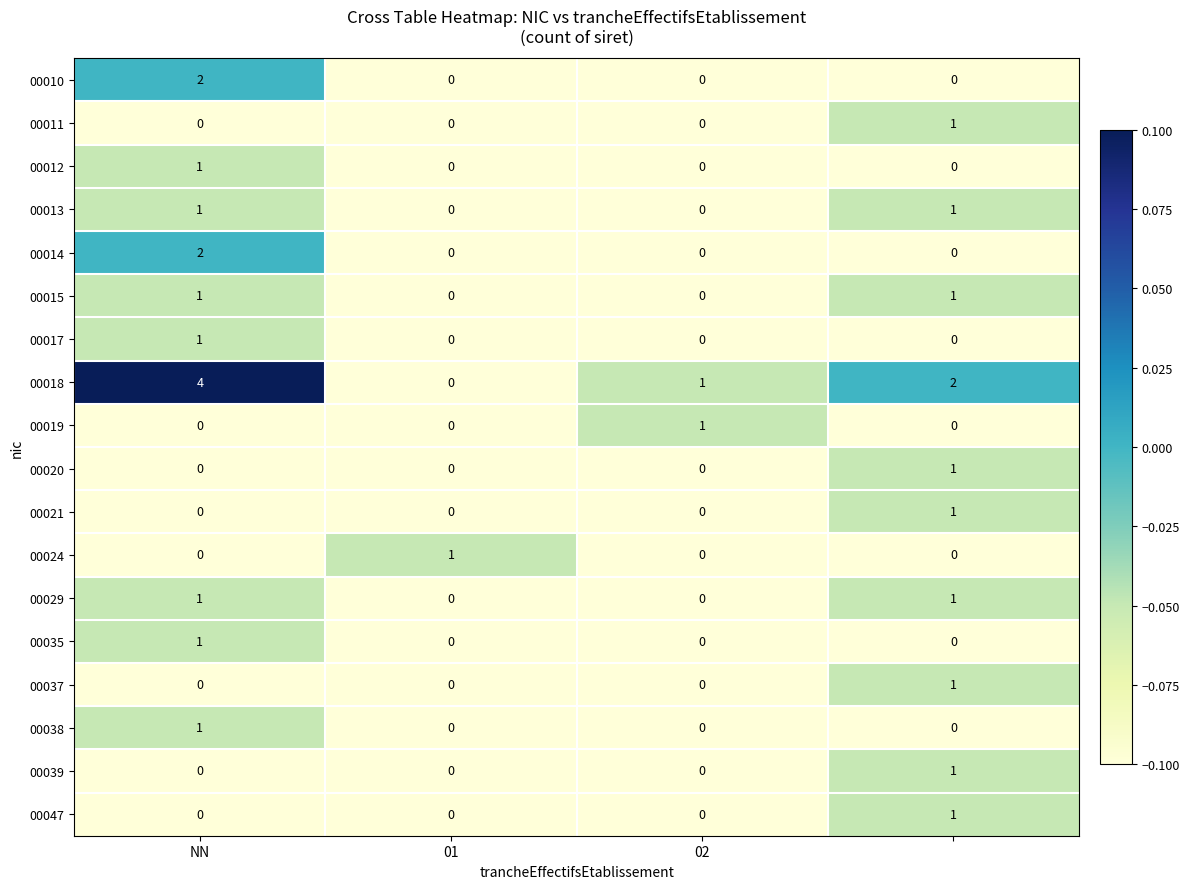

How many 00038 values are between 0 and 1?

4